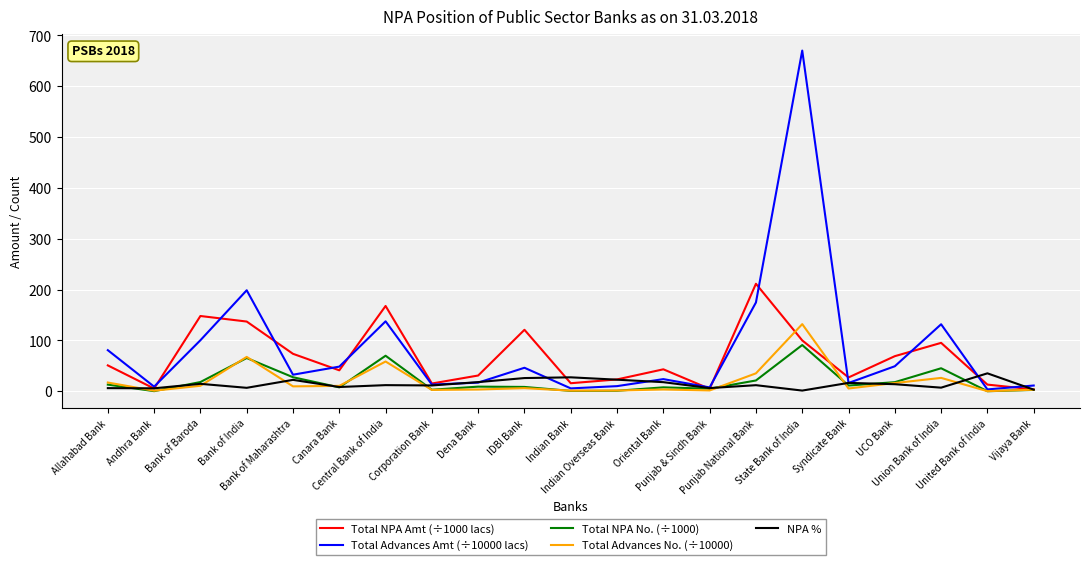

The Total Advances No. (÷10000) series shows 58.7 at Central Bank of India. True or false?

True